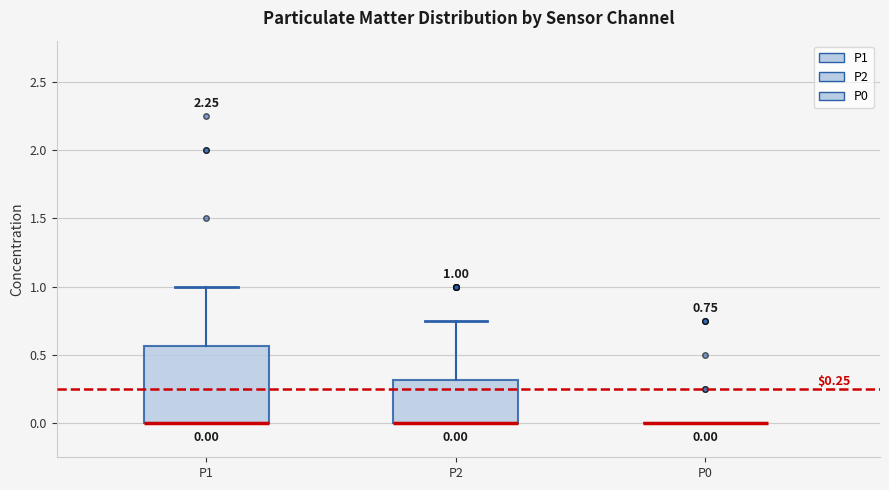

Which box is the tallest, from its lower edge to its upper edge?

P1